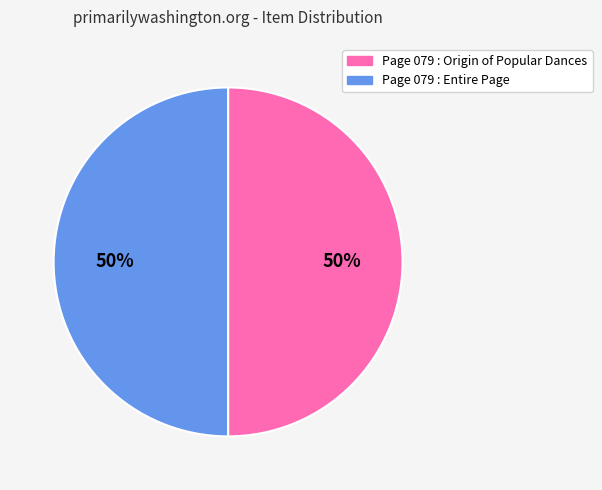

To the nearest percent, what percentage of the pie is Page 079 : Origin of Popular Dances?

50%